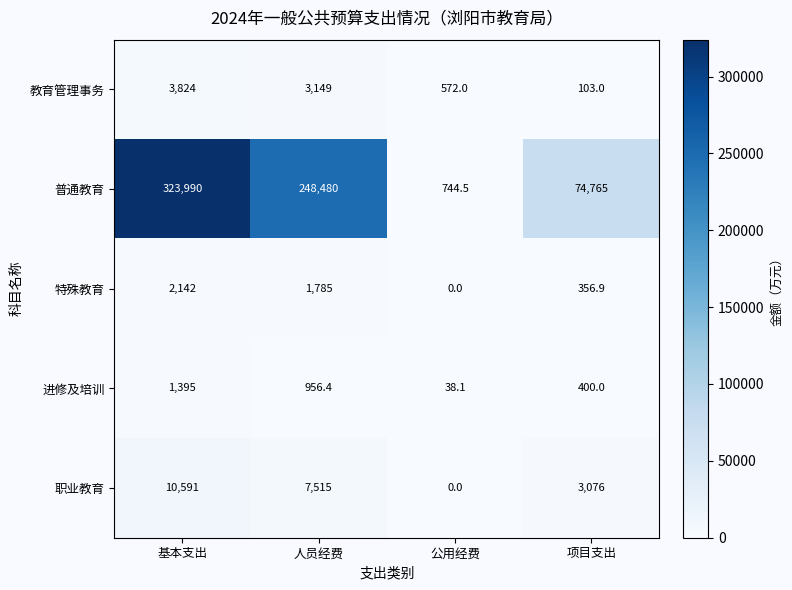

Is it true that 进修及培训 equals 139.5 at 项目支出?

False